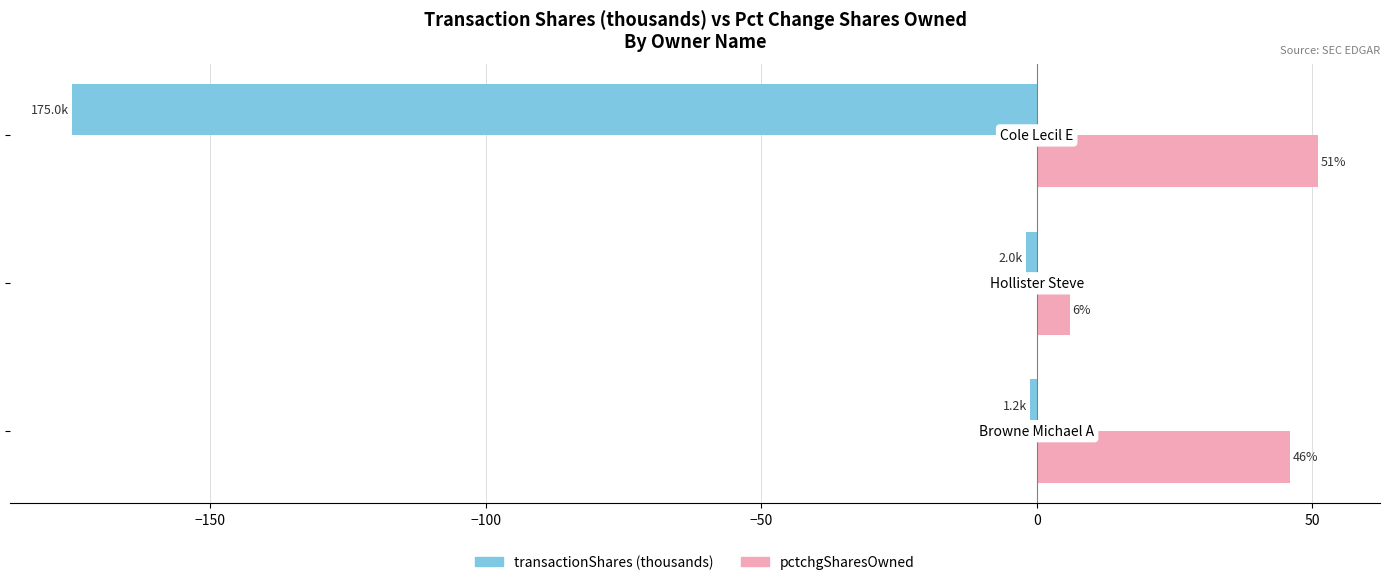

List the series in order of their peak value, highest first.

pctchgSharesOwned, transactionShares (thousands)